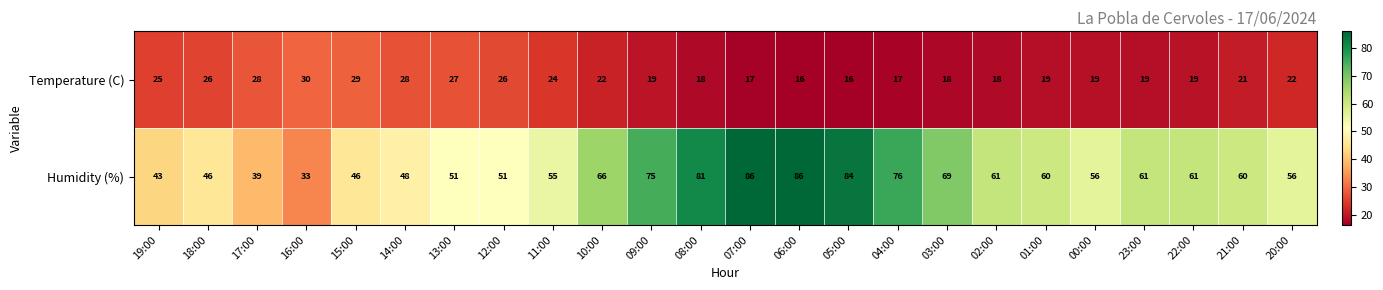

Count the number of data series in this chart.

2